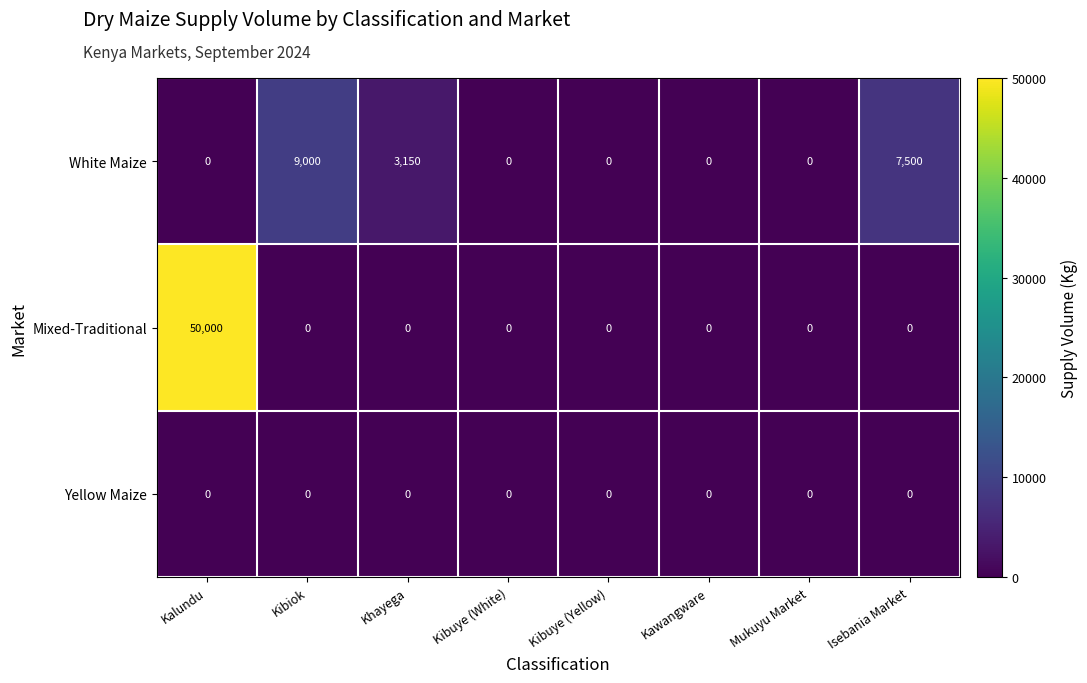

Which series has the largest total across all categories?

Mixed-Traditional